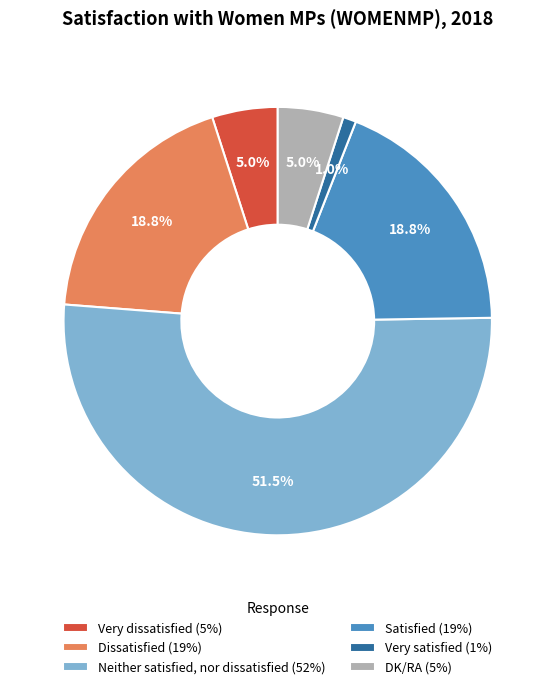

Does Satisfied (19%) represent more than half of the total?

No